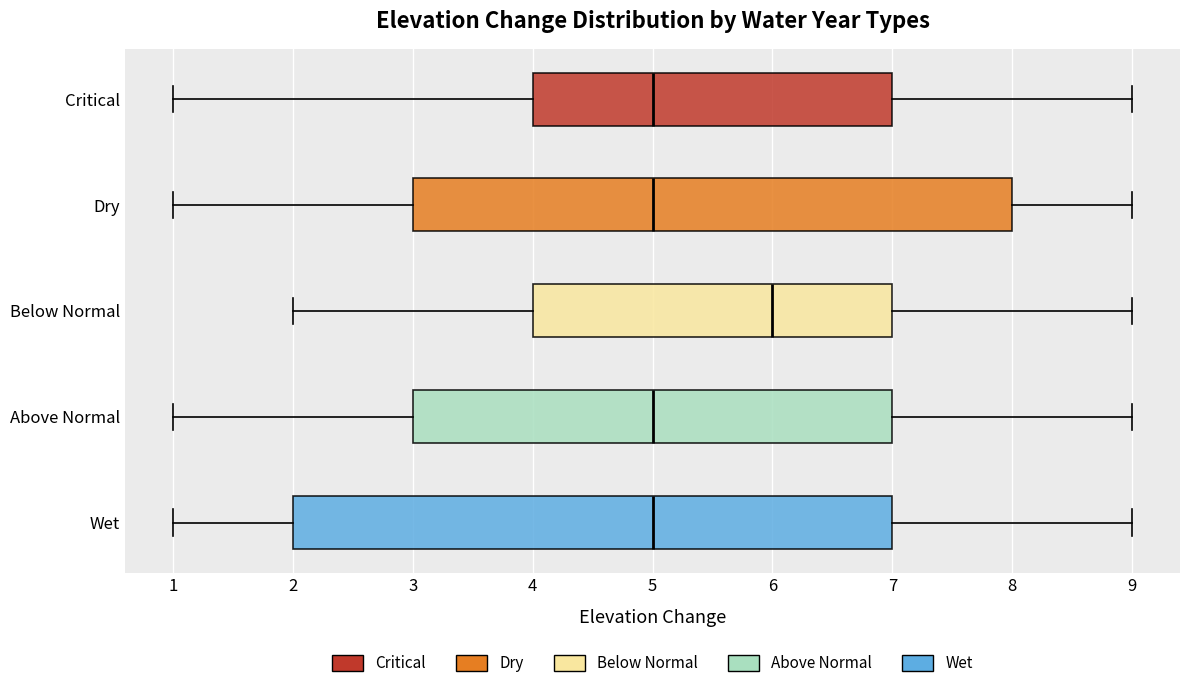

Reading bottom to top, transcribe this box plot: for each box, give where its median line is, the range the box spans, and where its two whiskers end, as read against the x-axis. The values are not printed on the chart, so give them approximately, as read against the axis.

Wet: median 5, box 2 to 7, whiskers 1 to 9
Above Normal: median 5, box 3 to 7, whiskers 1 to 9
Below Normal: median 6, box 4 to 7, whiskers 2 to 9
Dry: median 5, box 3 to 8, whiskers 1 to 9
Critical: median 5, box 4 to 7, whiskers 1 to 9